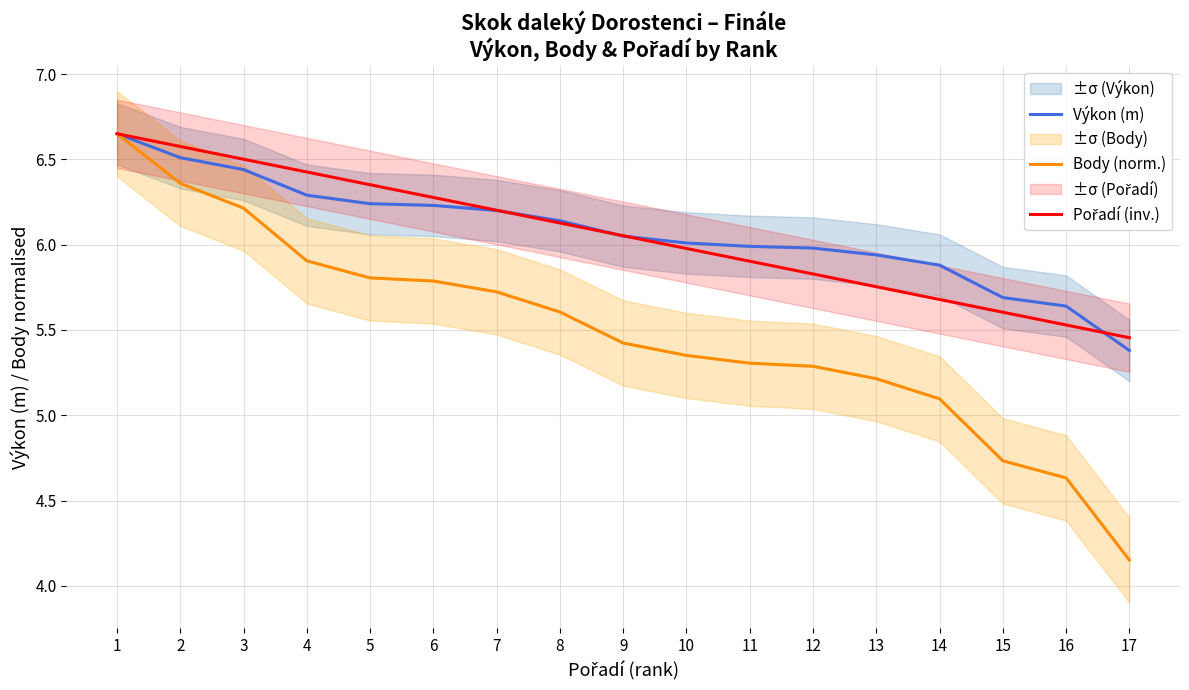

Is the value of Výkon (m) at 3 greater than the value of Body (norm.) at 15?

Yes